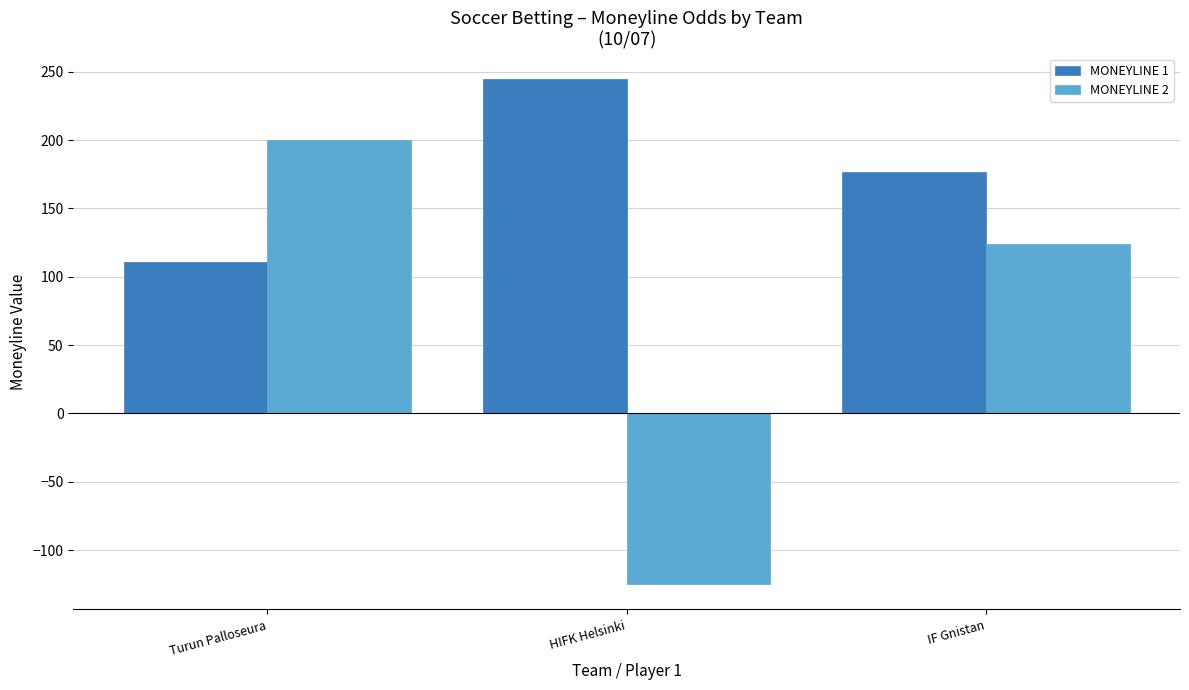

Reading left to right, extract all data points from this chart.

MONEYLINE 1: Turun Palloseura=111	HIFK Helsinki=245	IF Gnistan=177
MONEYLINE 2: Turun Palloseura=200	HIFK Helsinki=-125	IF Gnistan=124